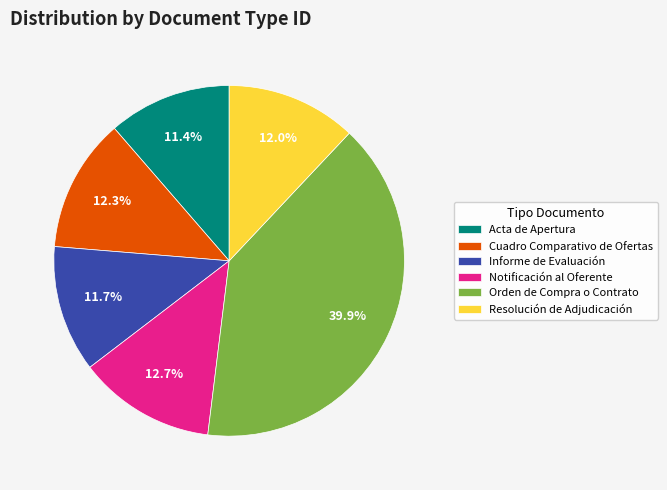

To the nearest percent, what portion does Orden de Compra o Contrato represent?

40%